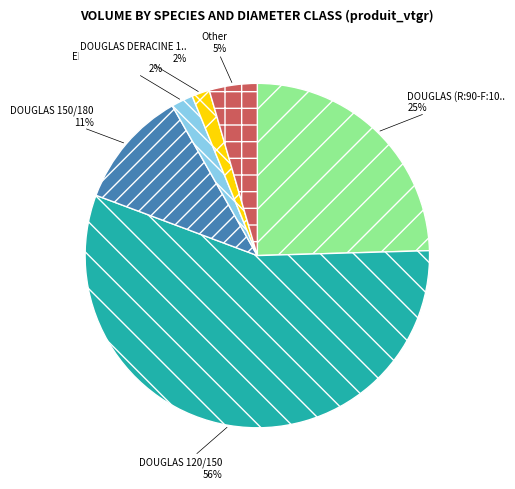

How many segments does this pie chart have?

6